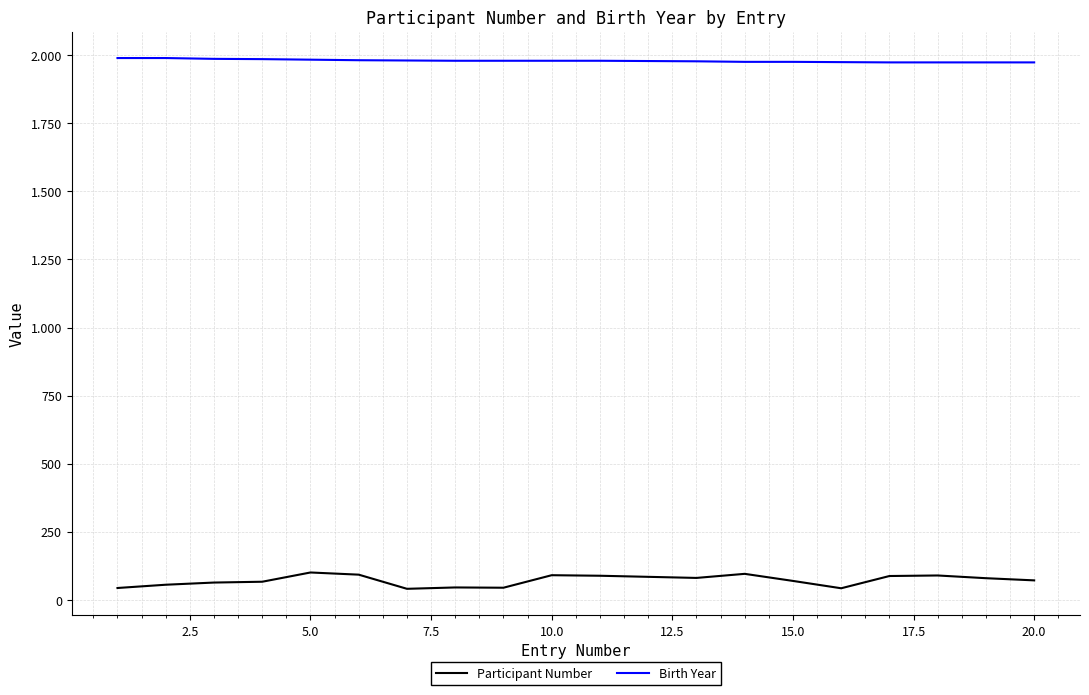

At how many categories does at least one series exceed 501?

20